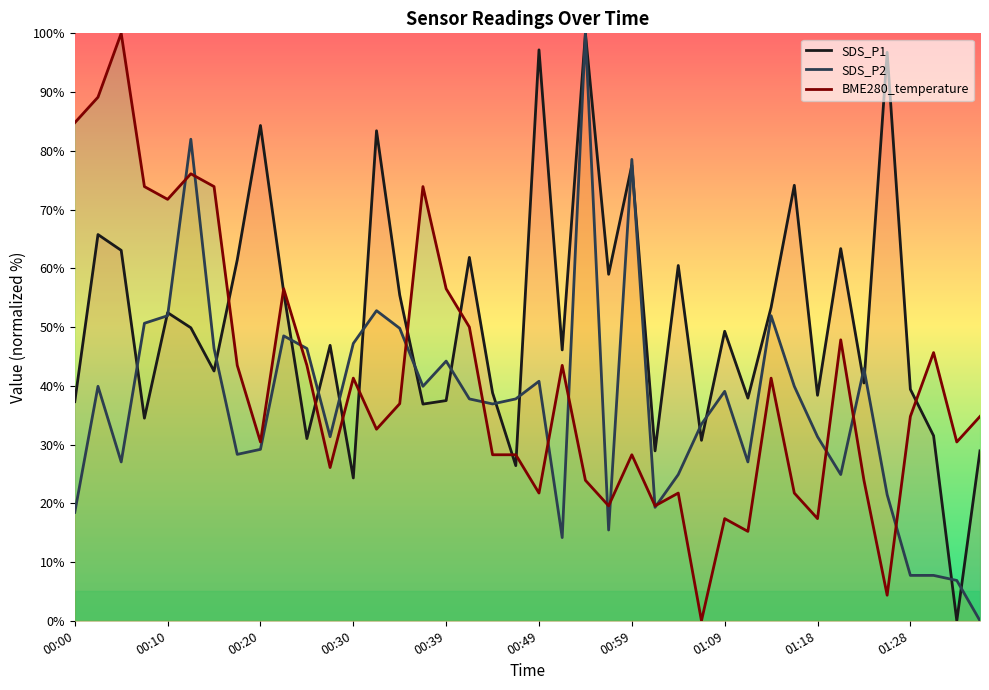

How many lines are shown in the chart?

3